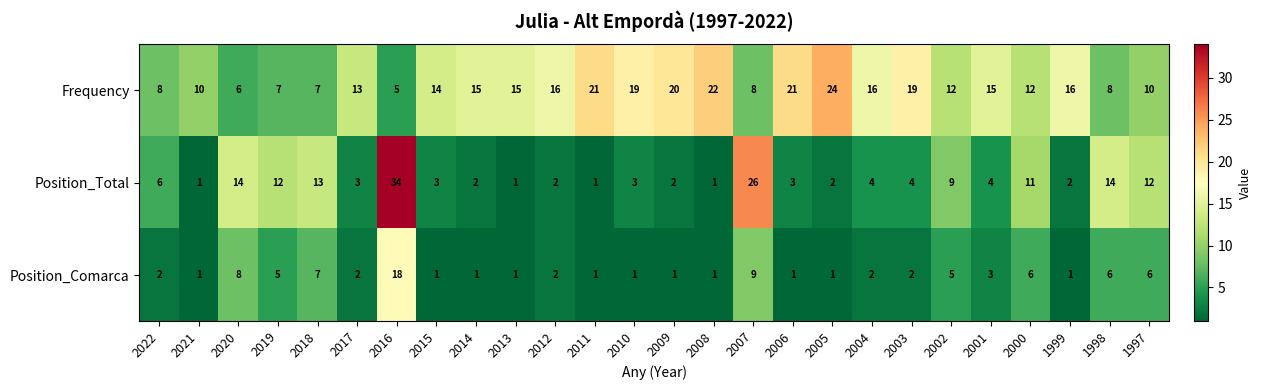

What is the lowest value of the Frequency series?

5